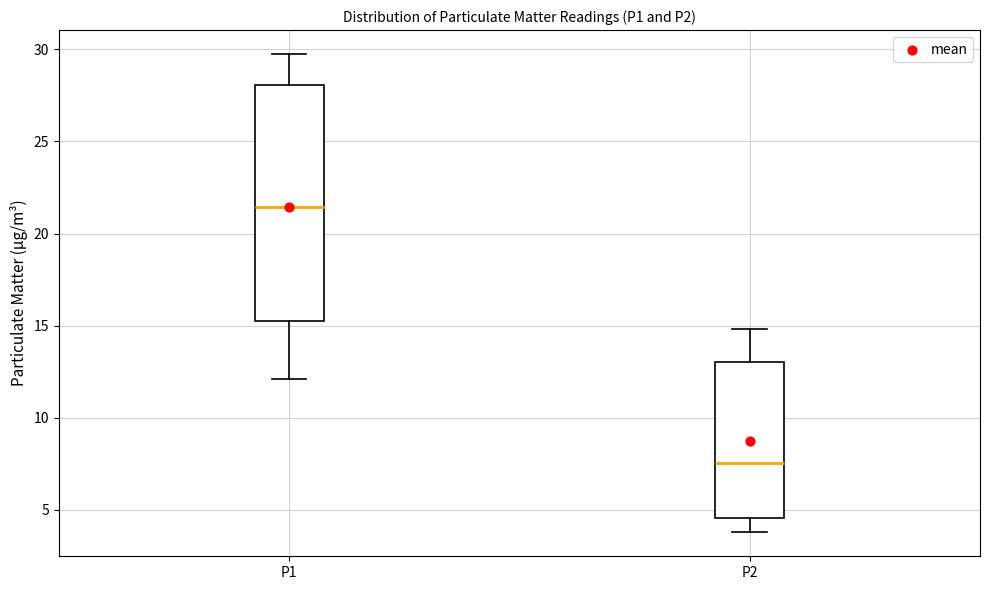

Reading left to right, transcribe this box plot: for each box, give where its median line is, the range the box spans, and where its two whiskers end, as read against the y-axis. The values are not printed on the chart, so give them approximately, as read against the axis.

P1: median 21.5, box 15.0 to 28.0, whiskers 12.0 to 30.0
P2: median 7.5, box 4.5 to 13.0, whiskers 4.0 to 15.0